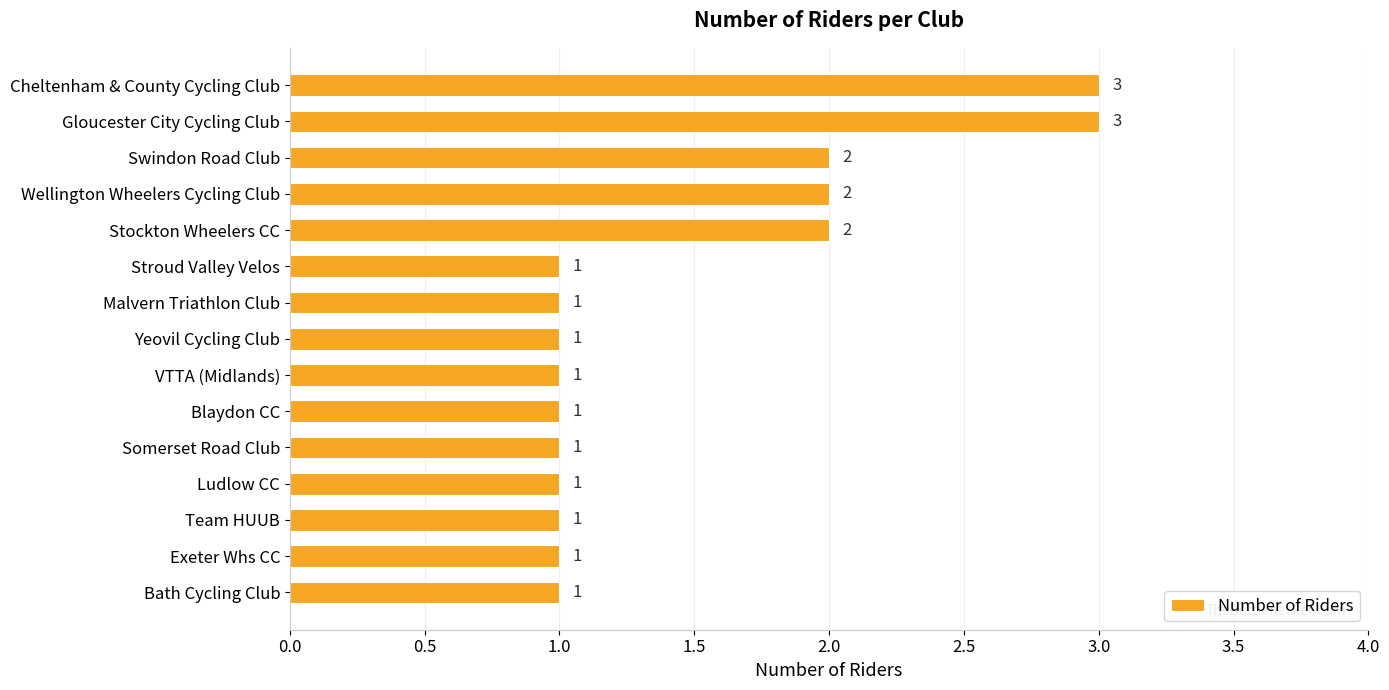

How many data points does each series have?

15